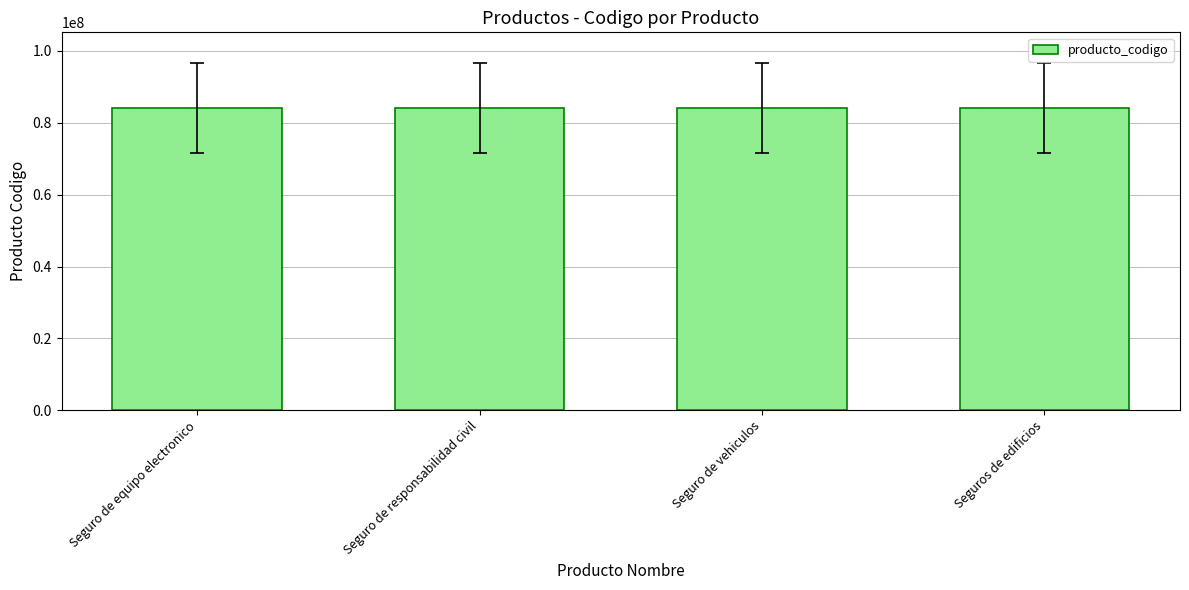

What is the minimum value shown in the chart?

84131501